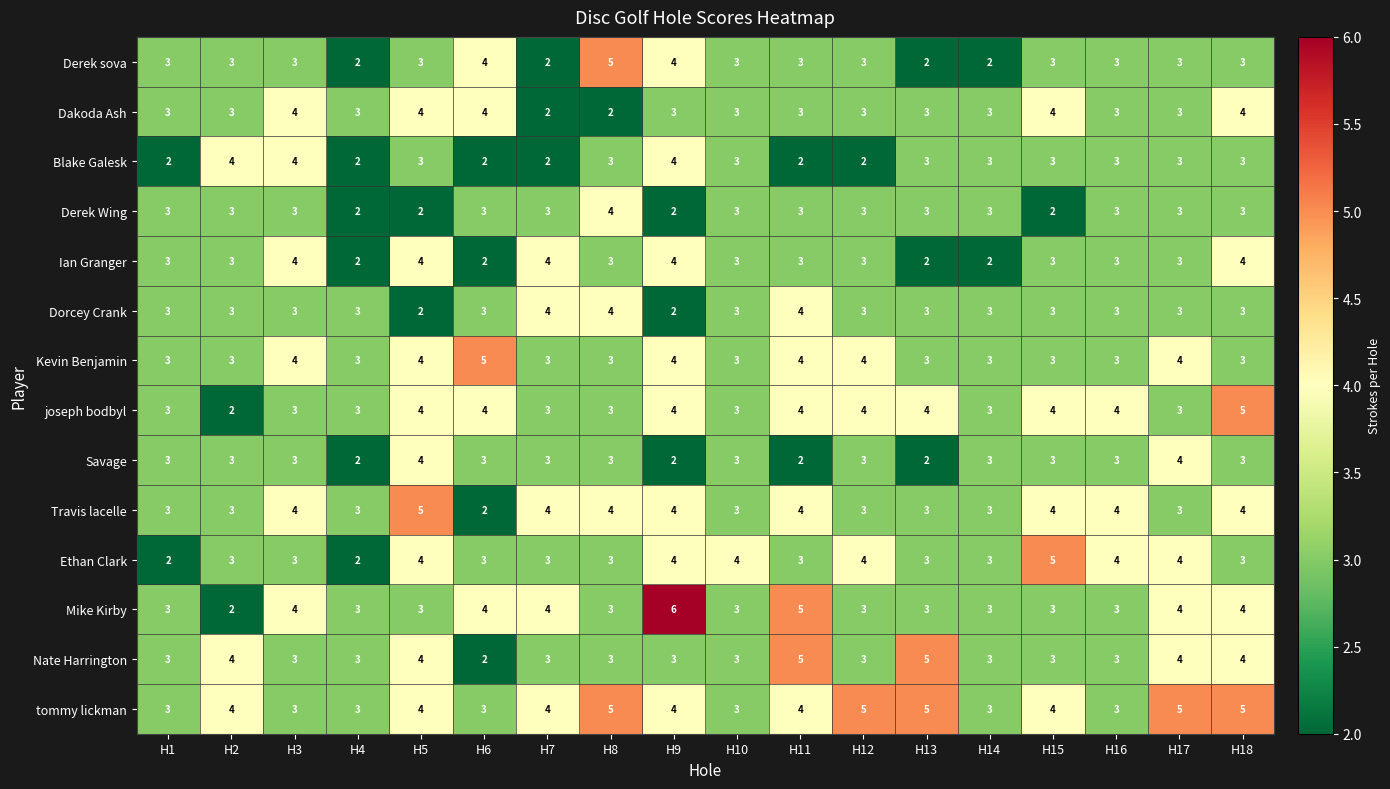

What is the approximate value of Ethan Clark at H17?

4